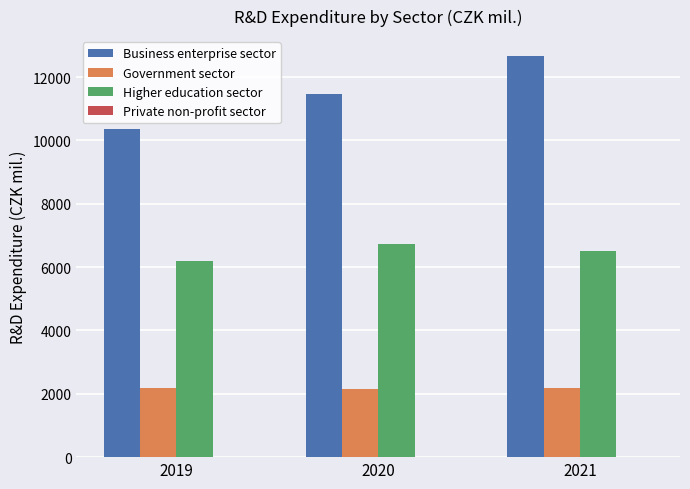

What is the sum of the Government sector values at 2020 and 2021?

4333.3